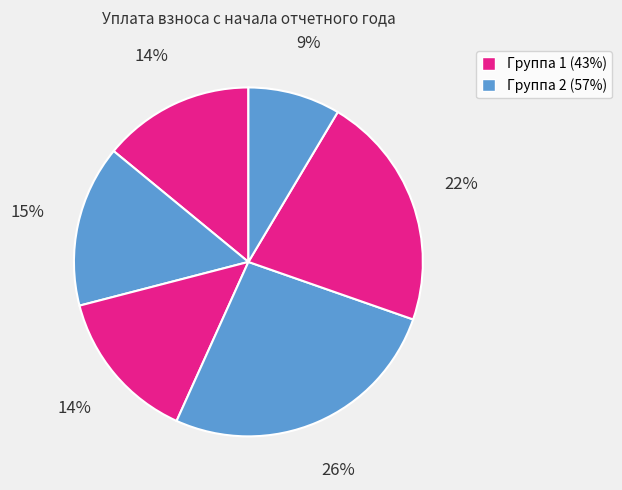

How many slices are in this pie chart?

6